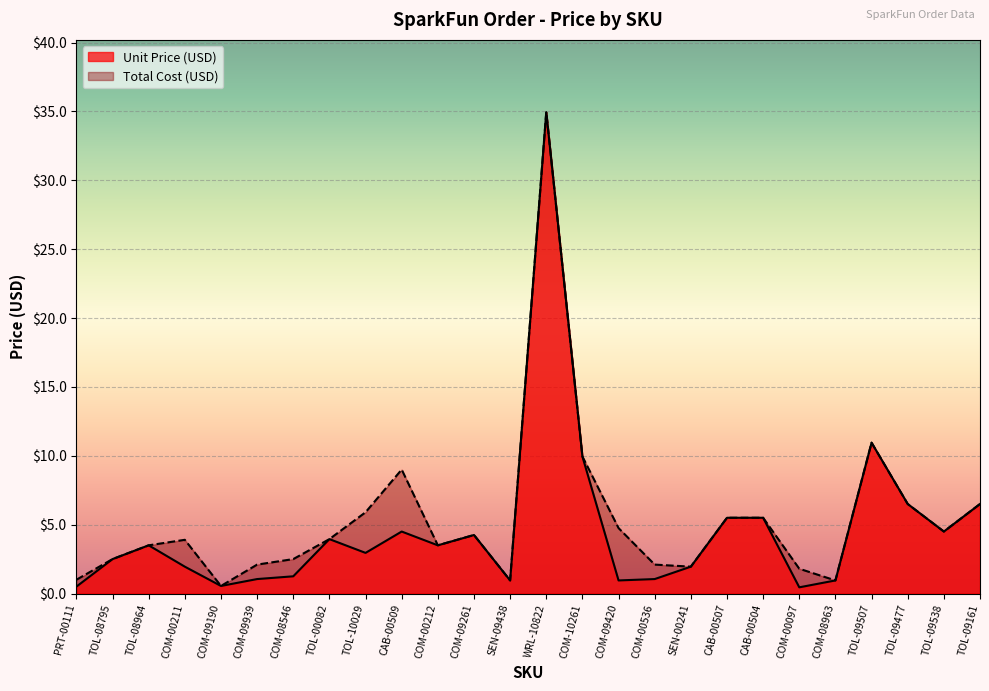

What is the sum of the Unit Price (USD) values at CAB-00507 and TOL-08795?

8.0